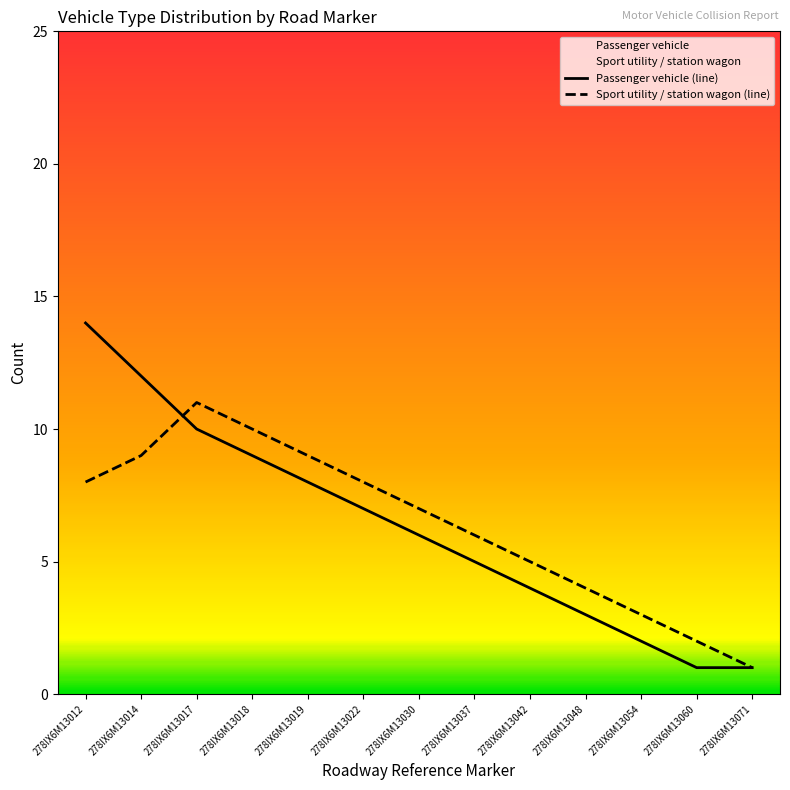

What is the sum of all Passenger vehicle (line) values?

82